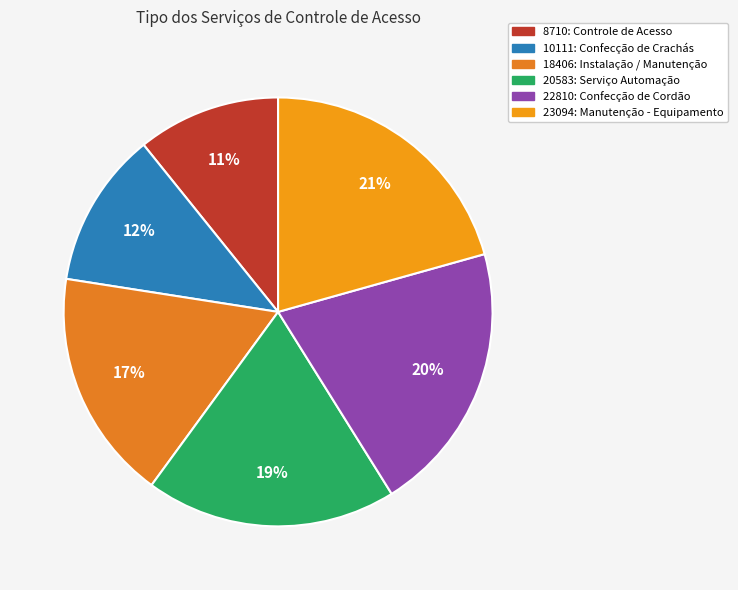

Is it true that 23094: Manutenção - Equipamento is 21% of the pie?

True